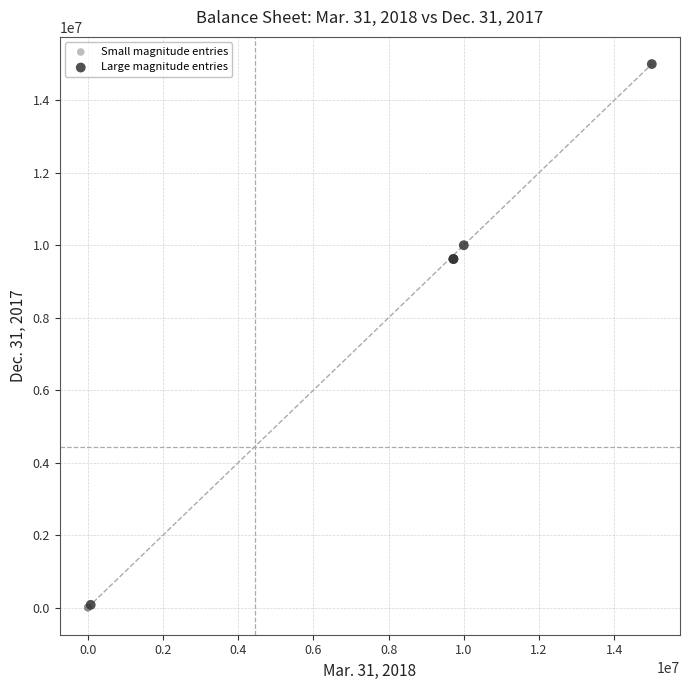

Which series has the largest Y range (max minus min)?

Large magnitude entries